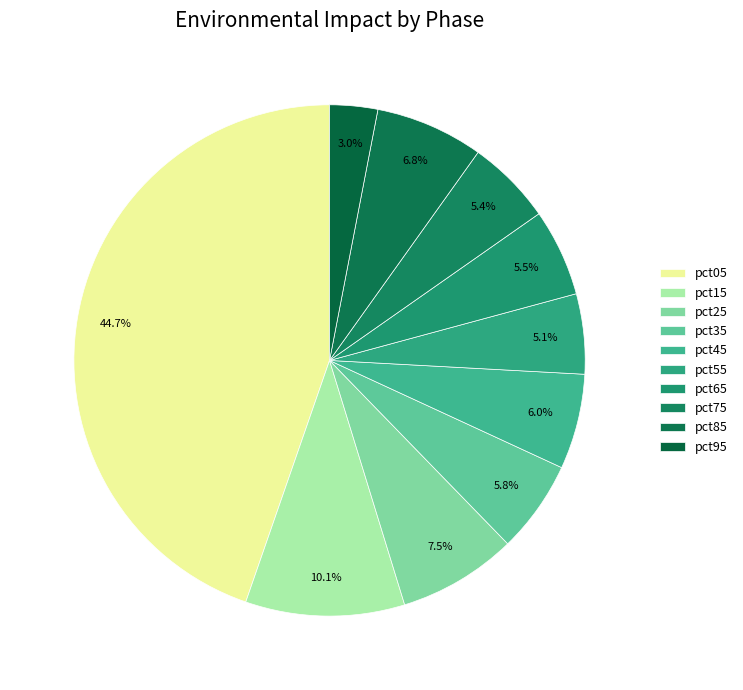

To the nearest percent, what portion does pct45 represent?

6%